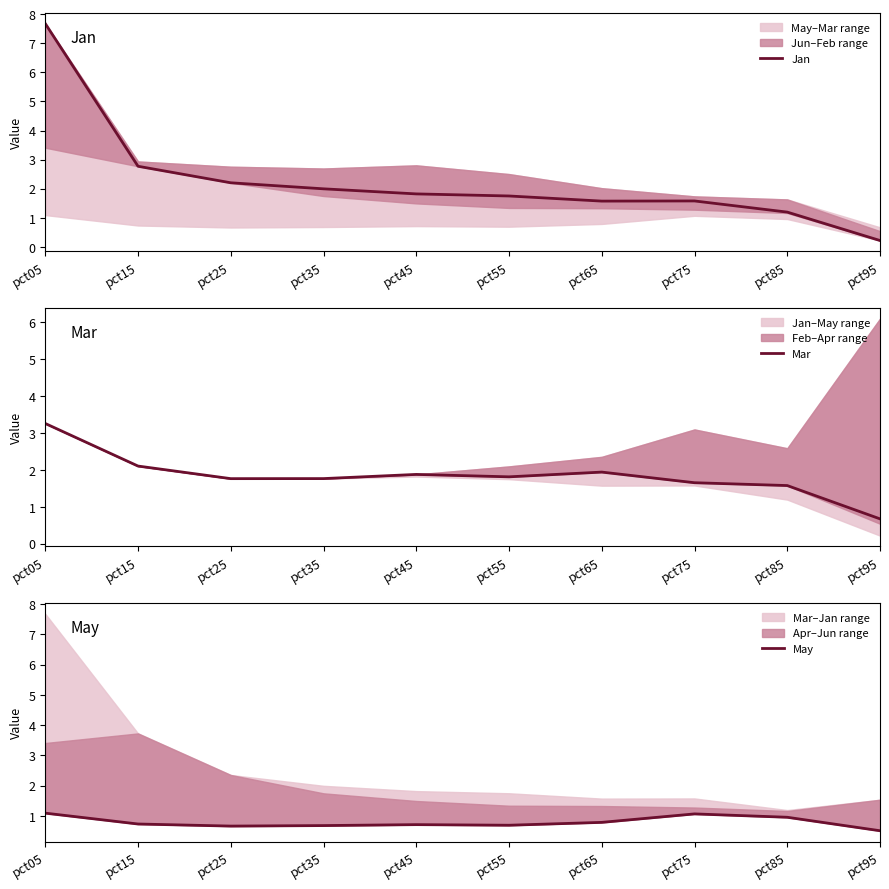

How many times do Jan and May cross each other?

1